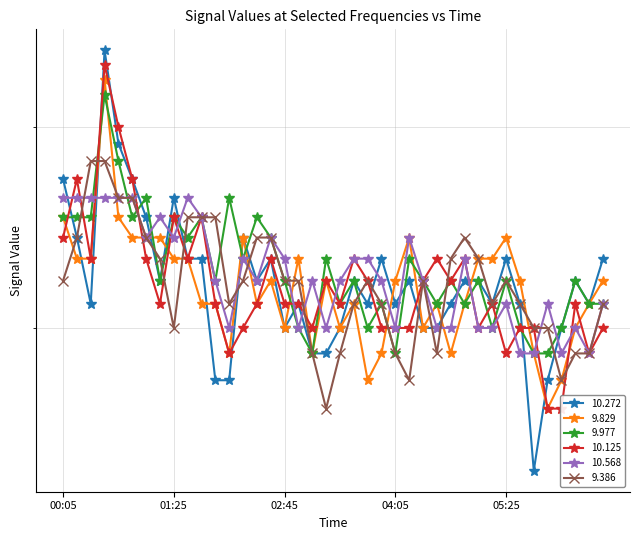

At which category is the sum across all series the highest?

00:35